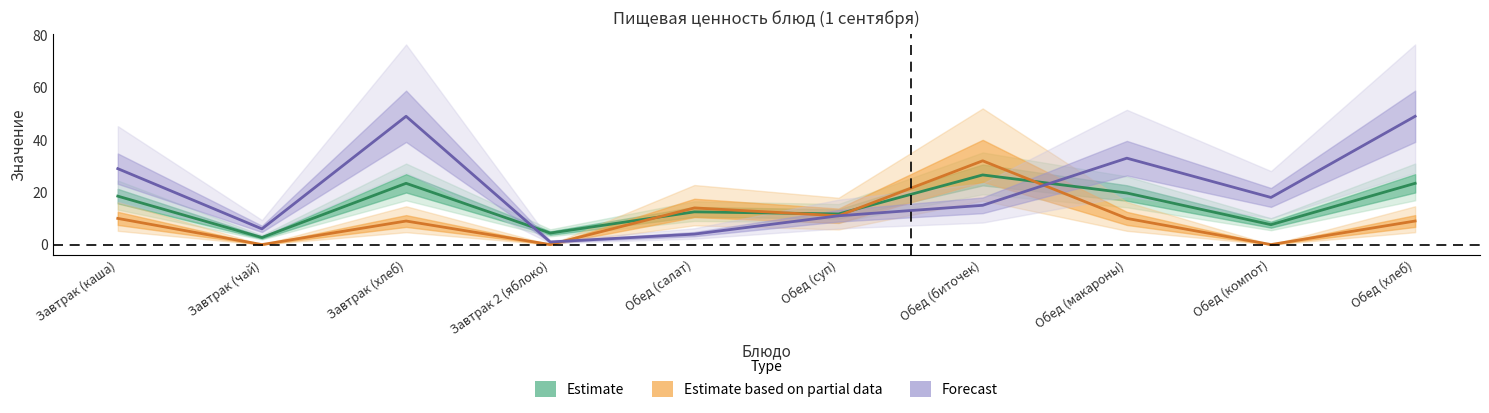

What is the label of the 10th point from the left?

Обед (хлеб)